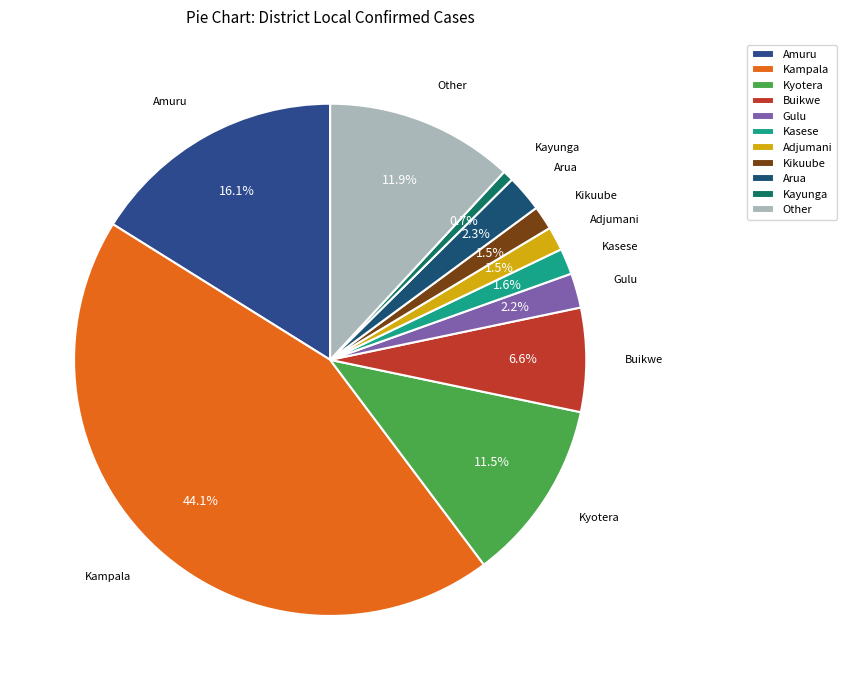

Which slice is the largest?

Kampala